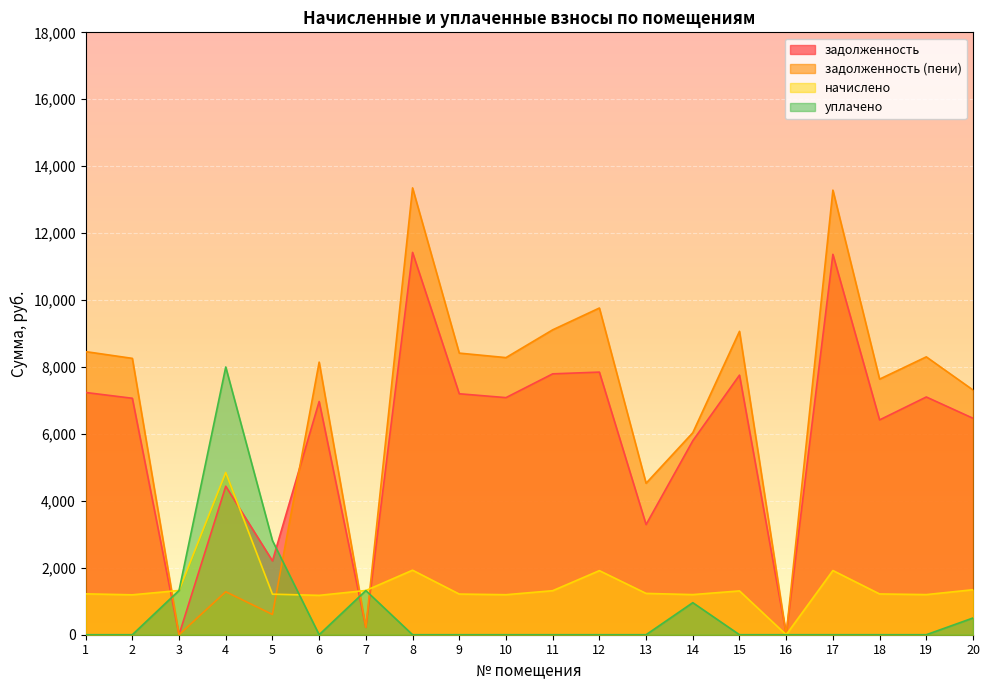

True or false: уплачено and задолженность cross at least once.

True